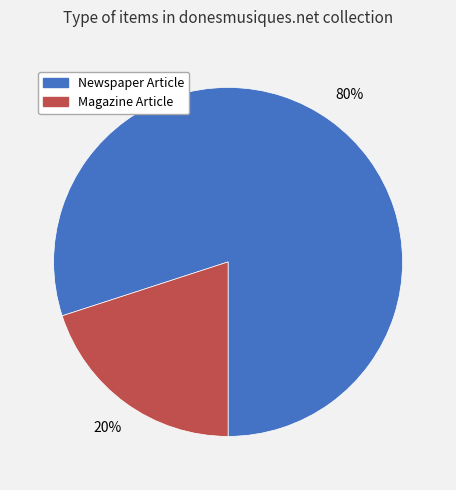

Which category has the smallest portion of the pie?

Magazine Article